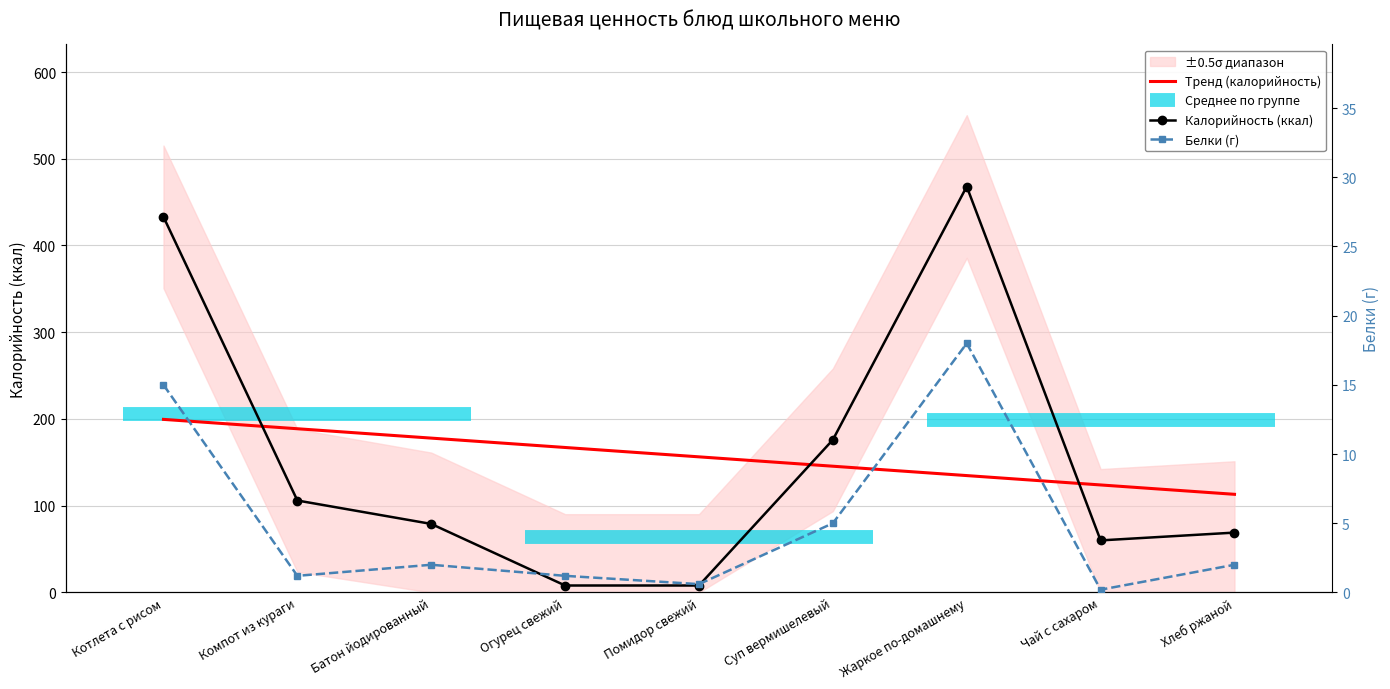

At which label is Калорийность closest to 238?

Суп вермишелевый